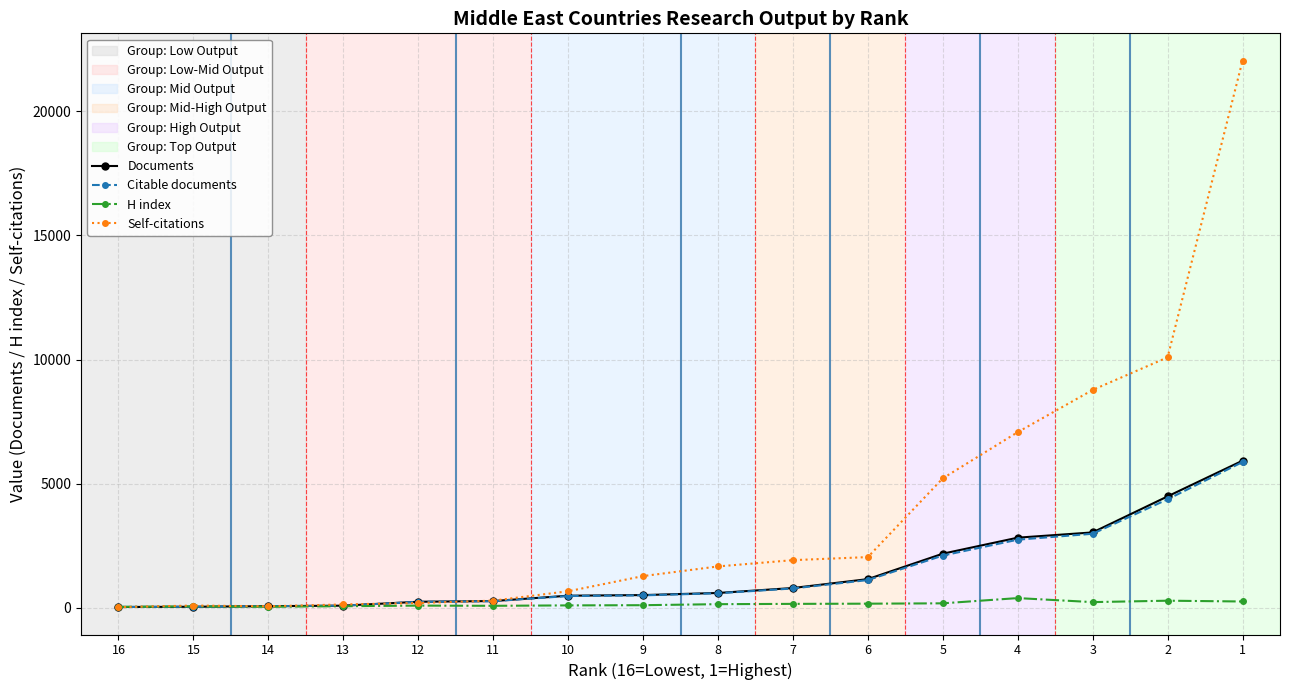

What is the maximum value shown in the chart?

22037